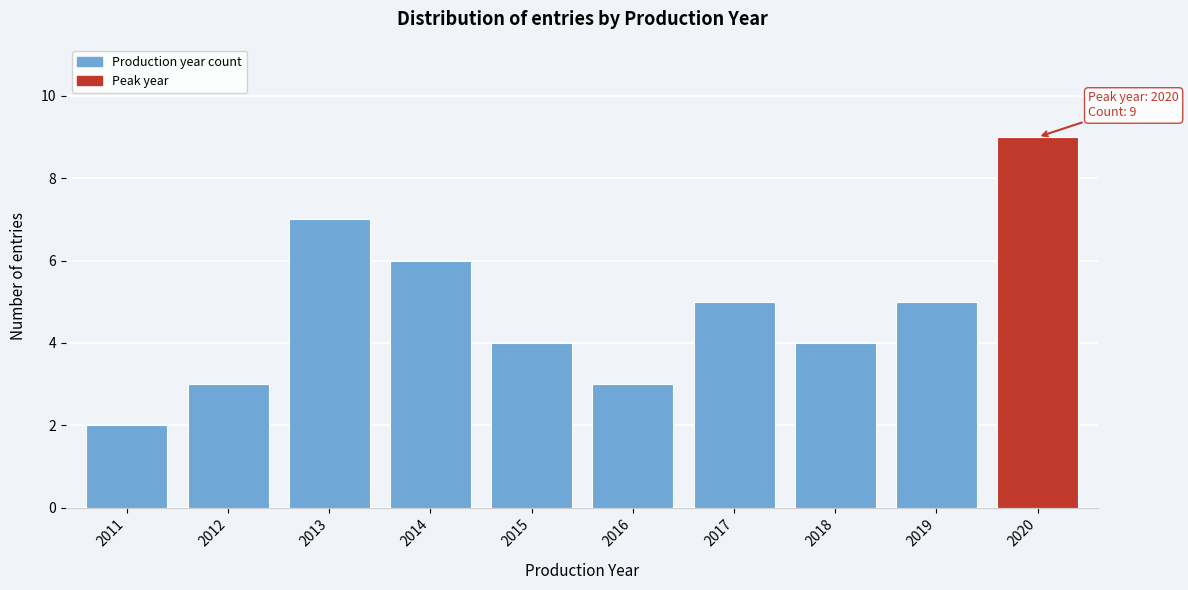

Reading left to right, transcribe all the data shown in this chart.

2011=2	2012=3	2013=7	2014=6	2015=4	2016=3	2017=5	2018=4	2019=5	2020=9